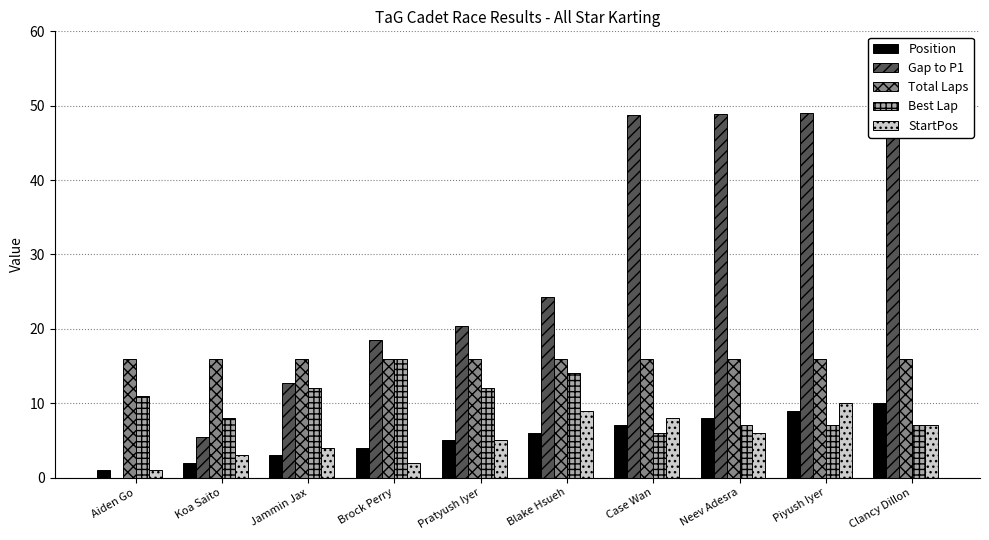

What are all the series names shown in the legend?

Position, Gap to P1, Total Laps, Best Lap, StartPos